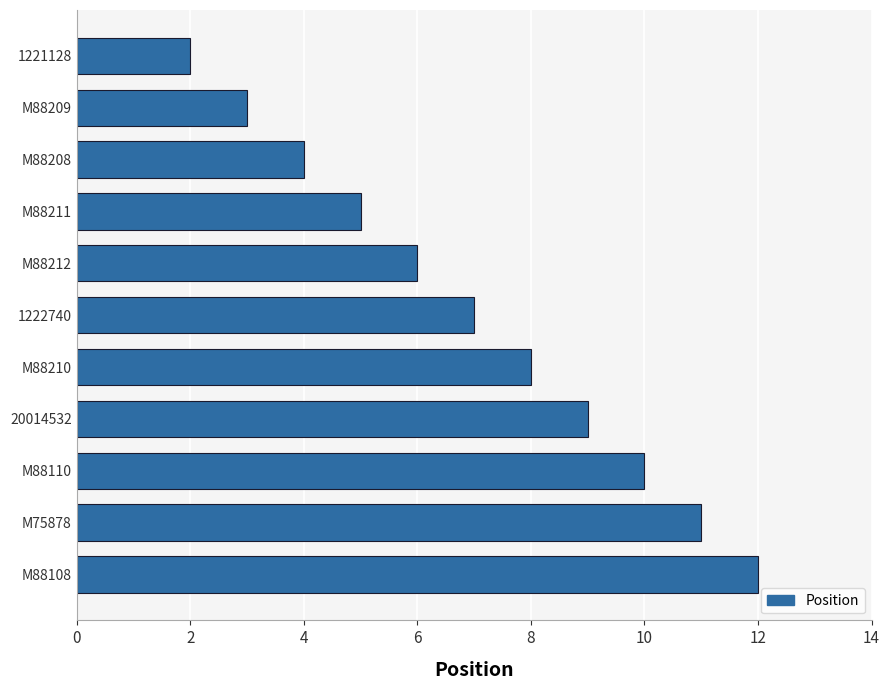

At which label is the value closest to 7?

1222740